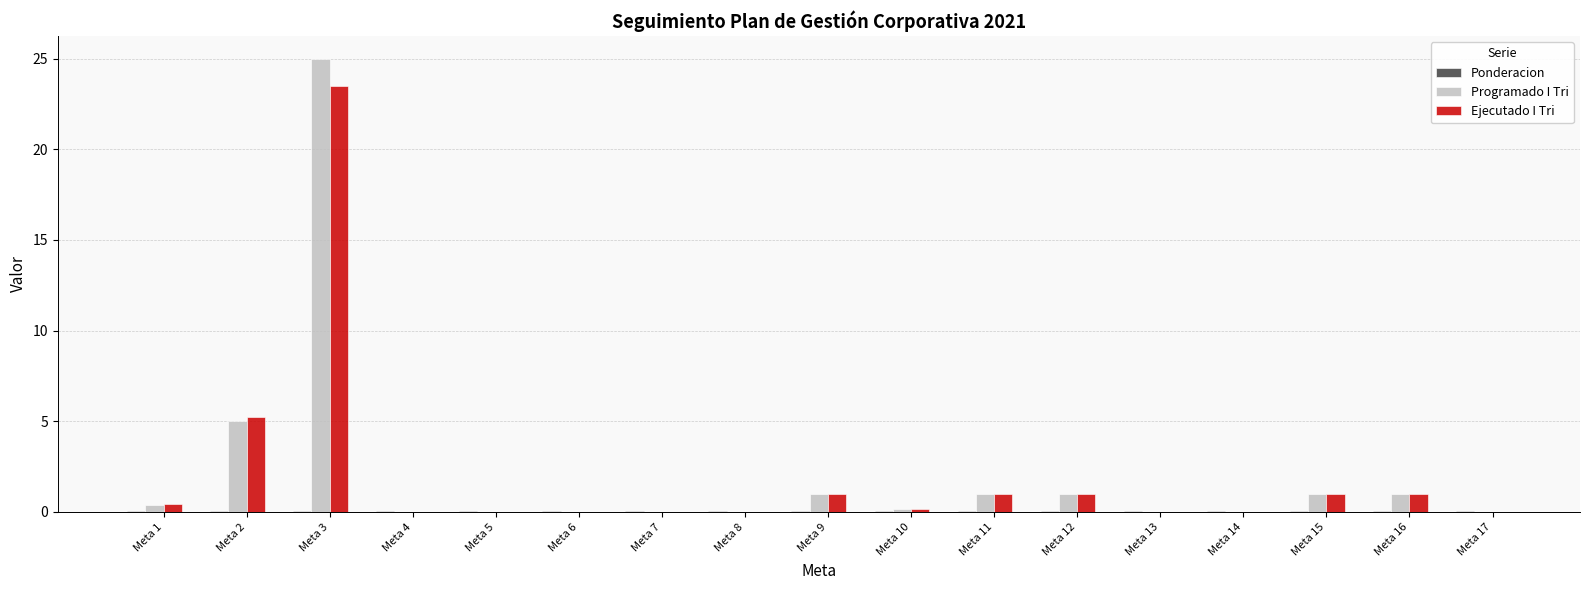

Between Meta 2 and Meta 17, which series saw the biggest shift?

Ejecutado I Tri